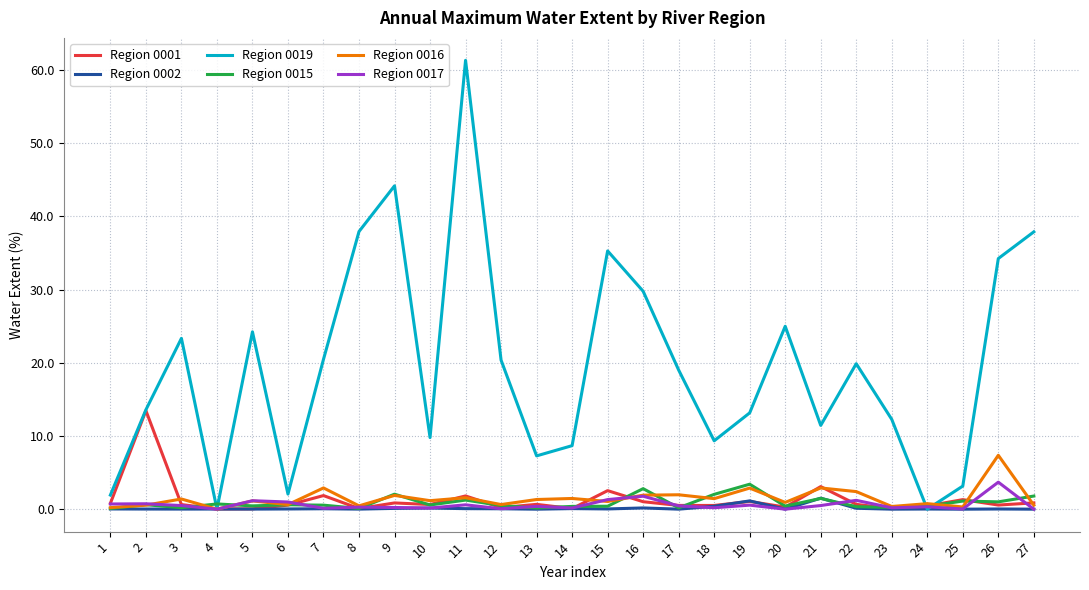

Which series has the widest spread of values?

Region 0019